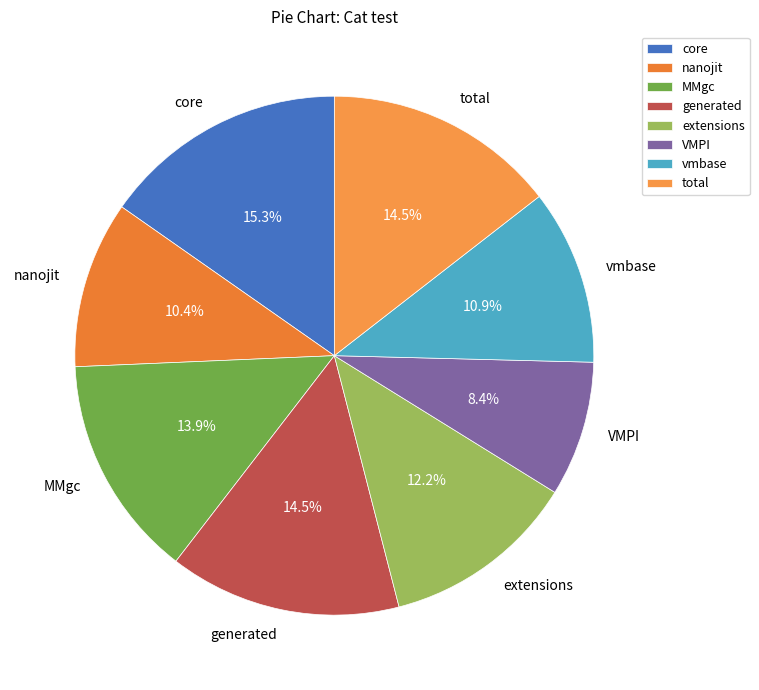

What percentage is NOT represented by generated?

85.5%